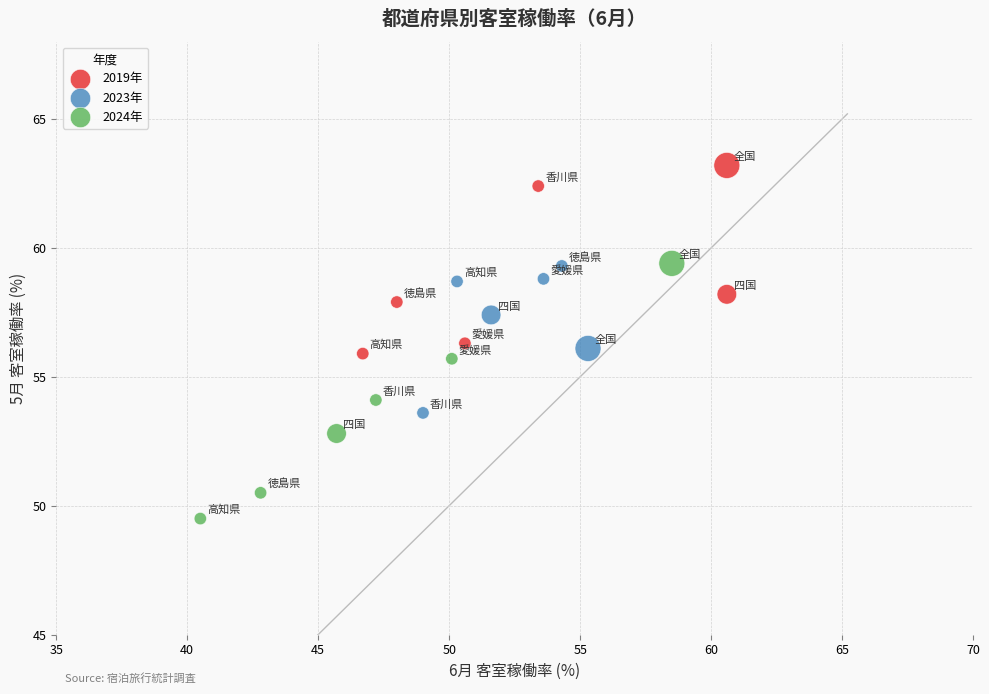

What are all the series names shown in the legend?

2019年, 2023年, 2024年